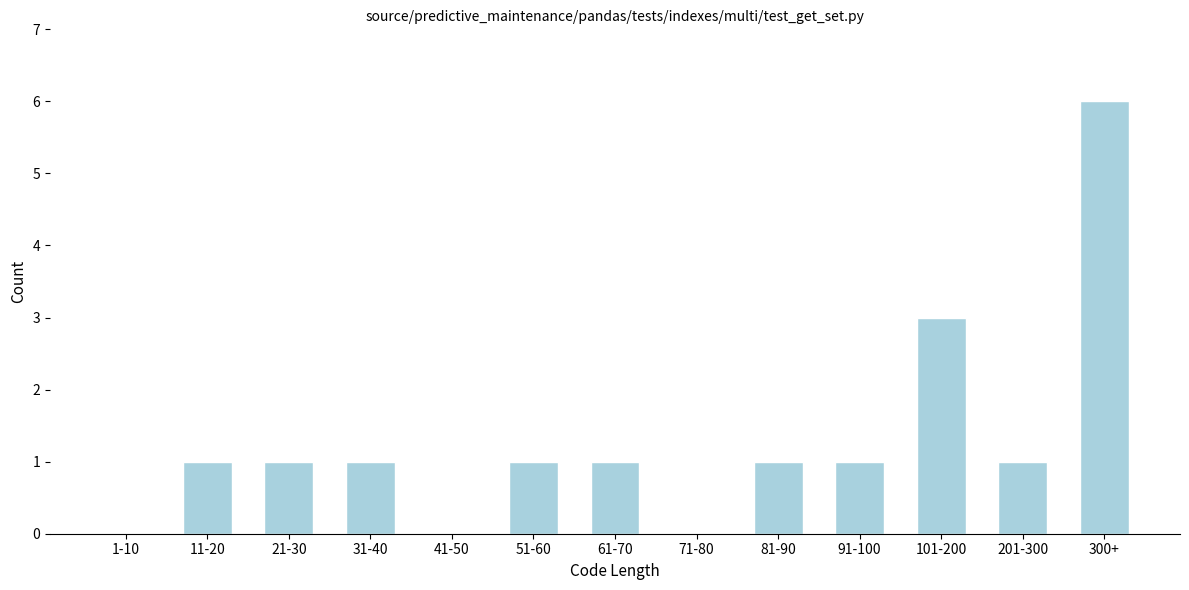

Reading left to right, extract all data points from this chart.

1-10=0	11-20=1	21-30=1	31-40=1	41-50=0	51-60=1	61-70=1	71-80=0	81-90=1	91-100=1	101-200=3	201-300=1	300+=6